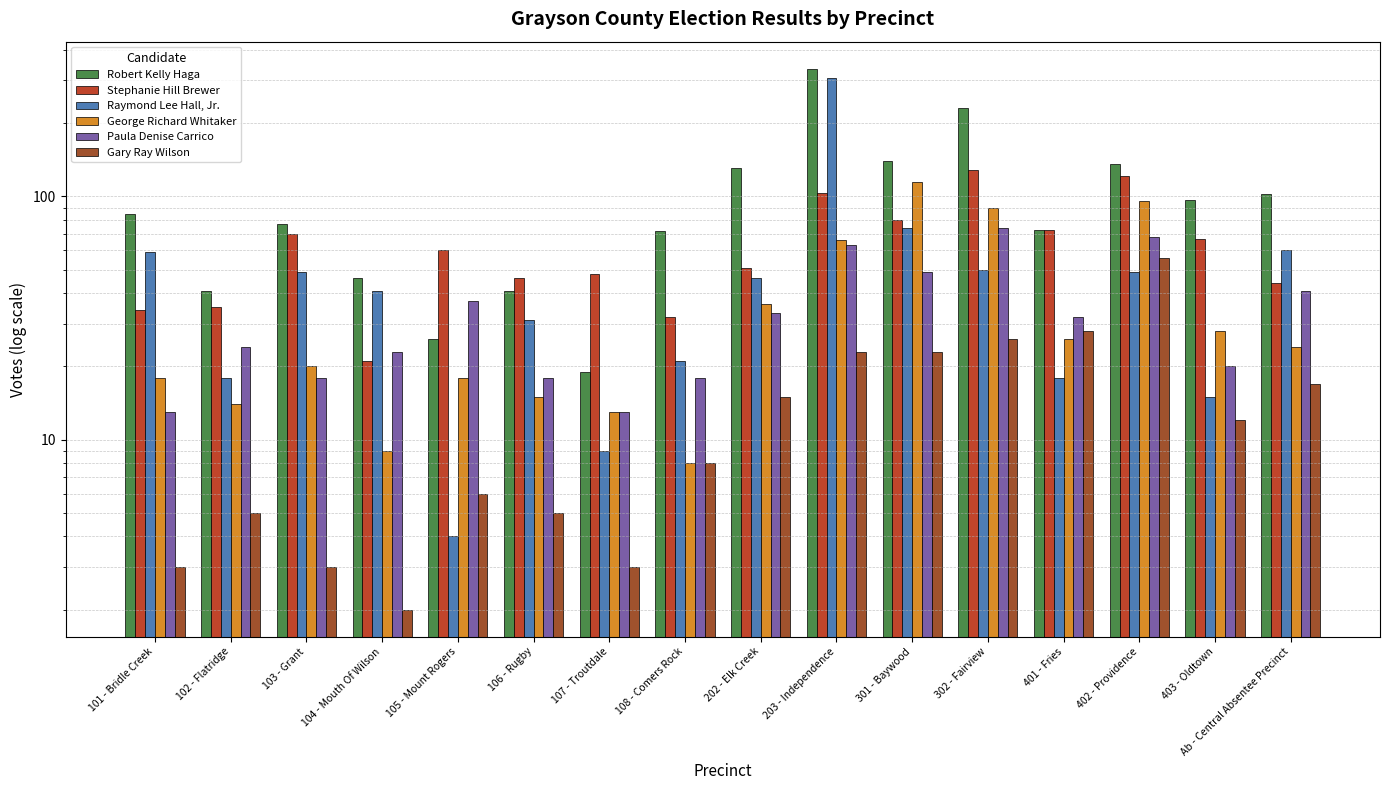

What is the greatest value displayed?

335